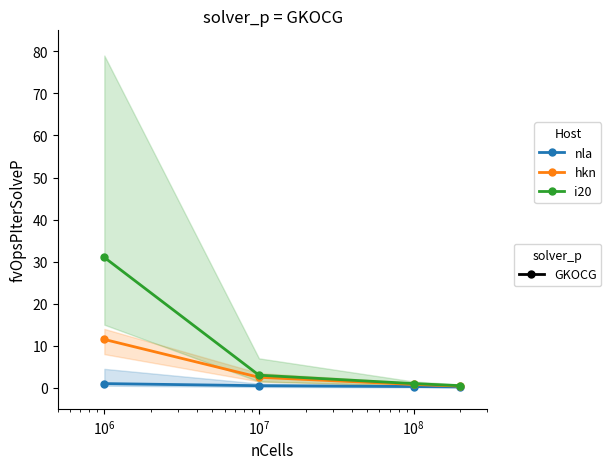

Between $\mathdefault{10^{6}}$ and $\mathdefault{10^{7}}$, which series saw the biggest shift?

i20